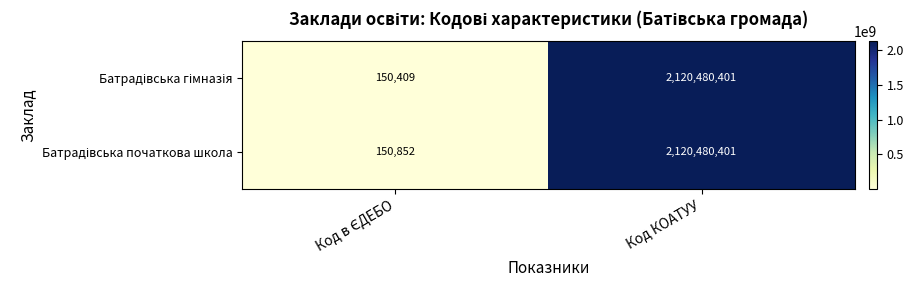

At which category is the sum across all series the highest?

Код КОАТУУ